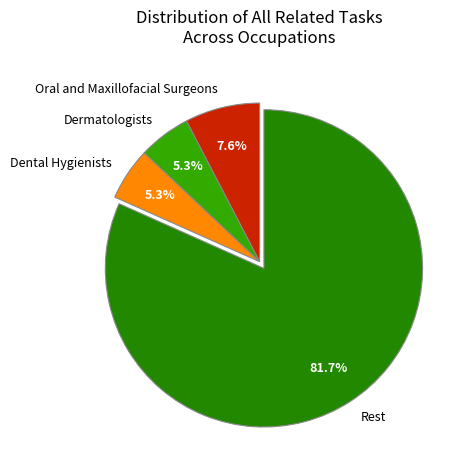

What is the largest slice in the pie chart?

Rest